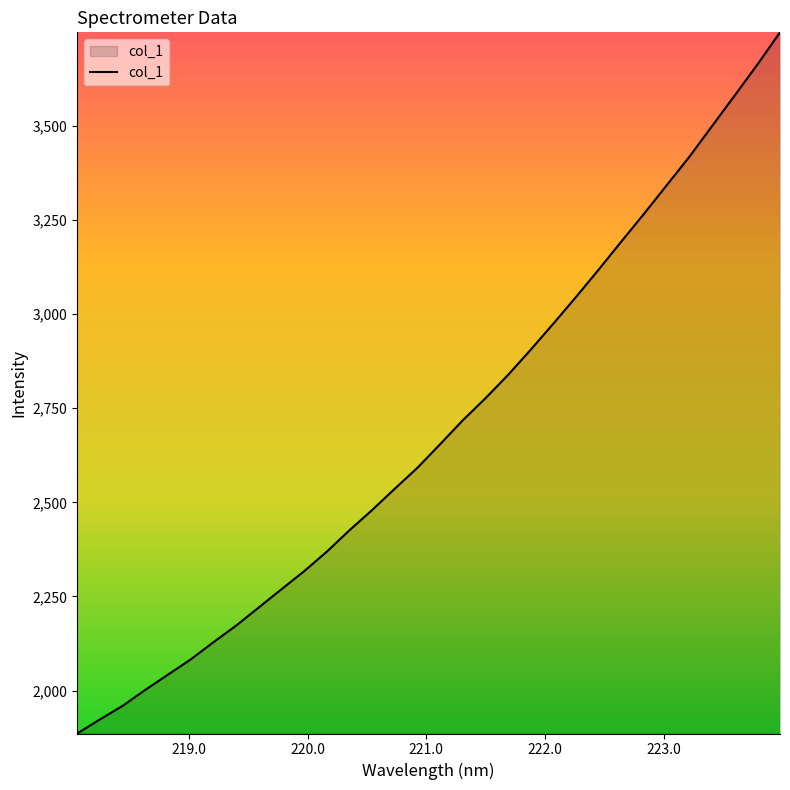

What is the maximum value shown in the chart?

3748.0